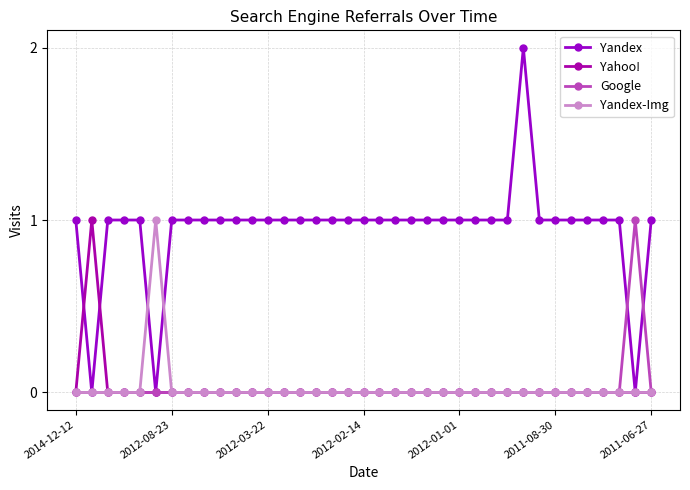

Which series has the largest total across all categories?

Yandex